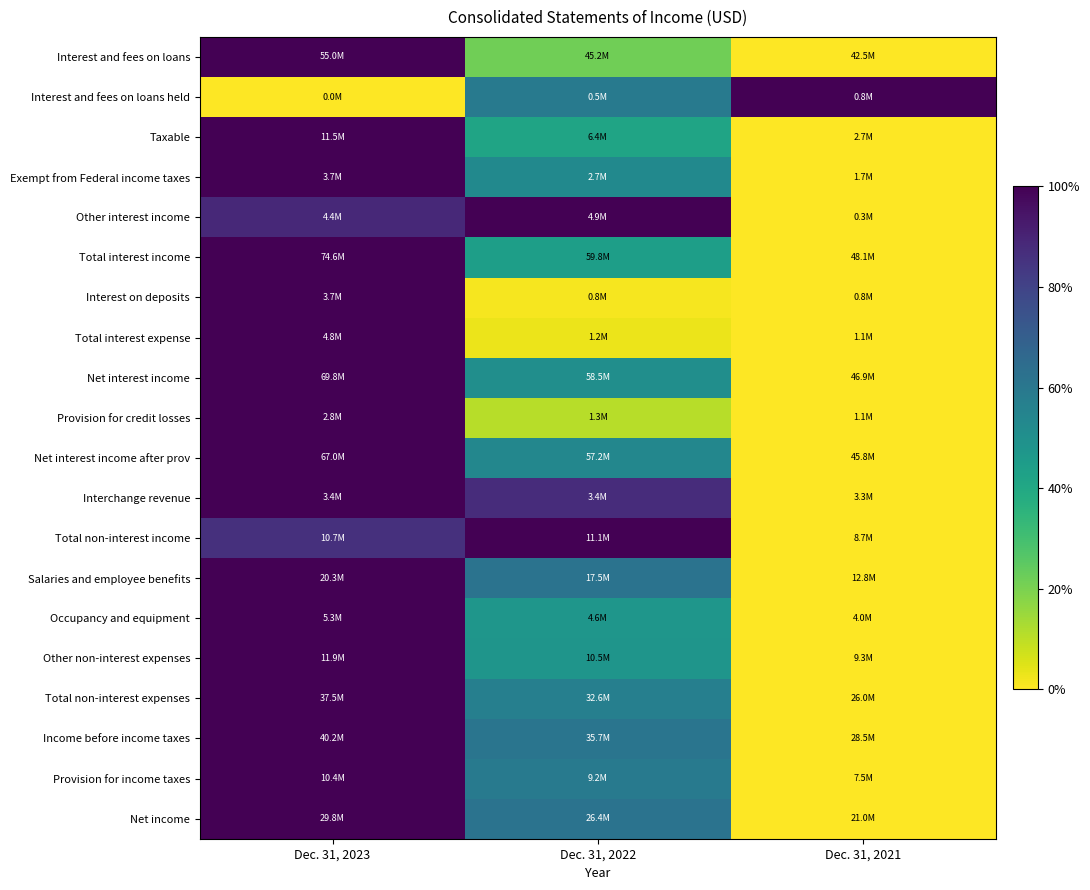

At which category is the sum across all series the highest?

Dec. 31, 2023